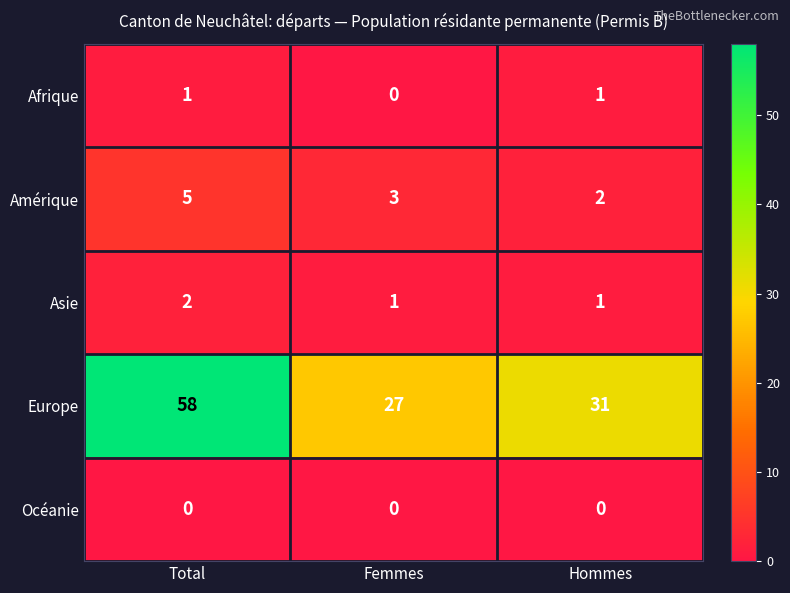

What is the greatest value displayed?

58